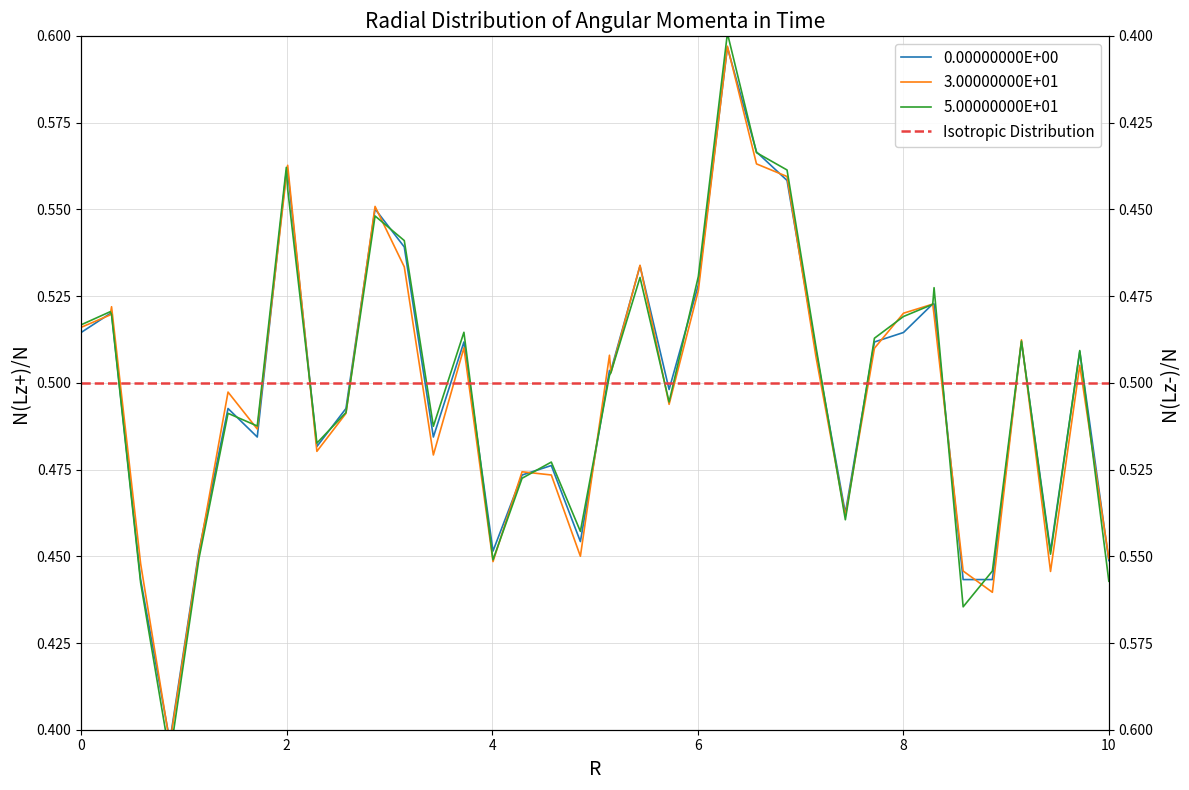

The chart shows a value of 1.0 at 26. True or false?

False